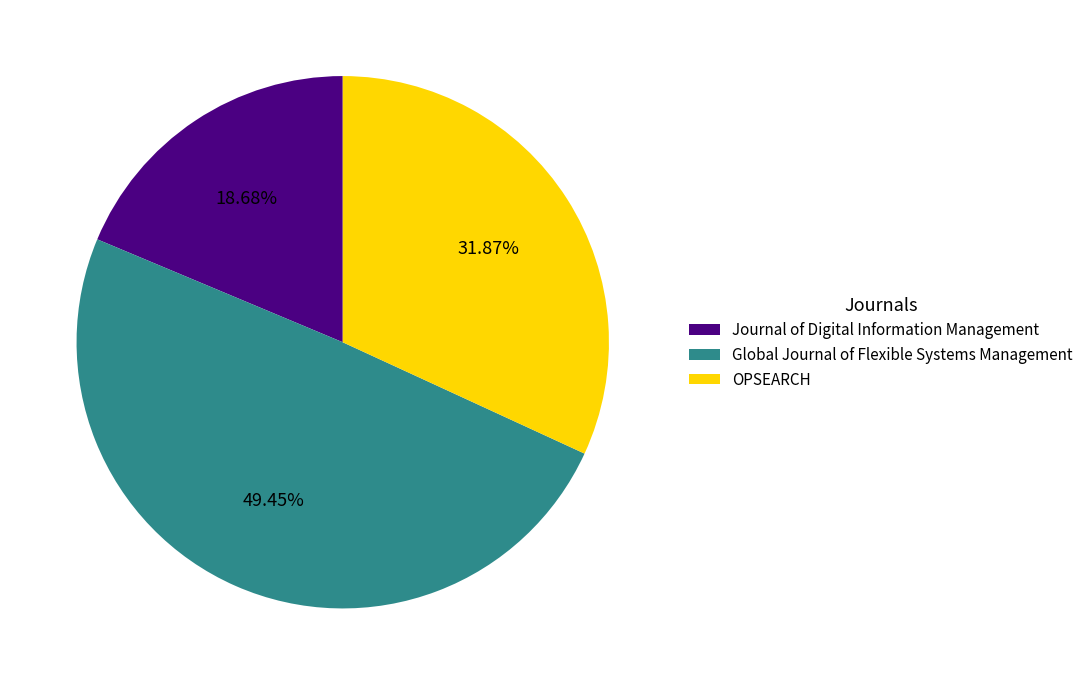

Which slice is the largest?

Global Journal of Flexible Systems Management